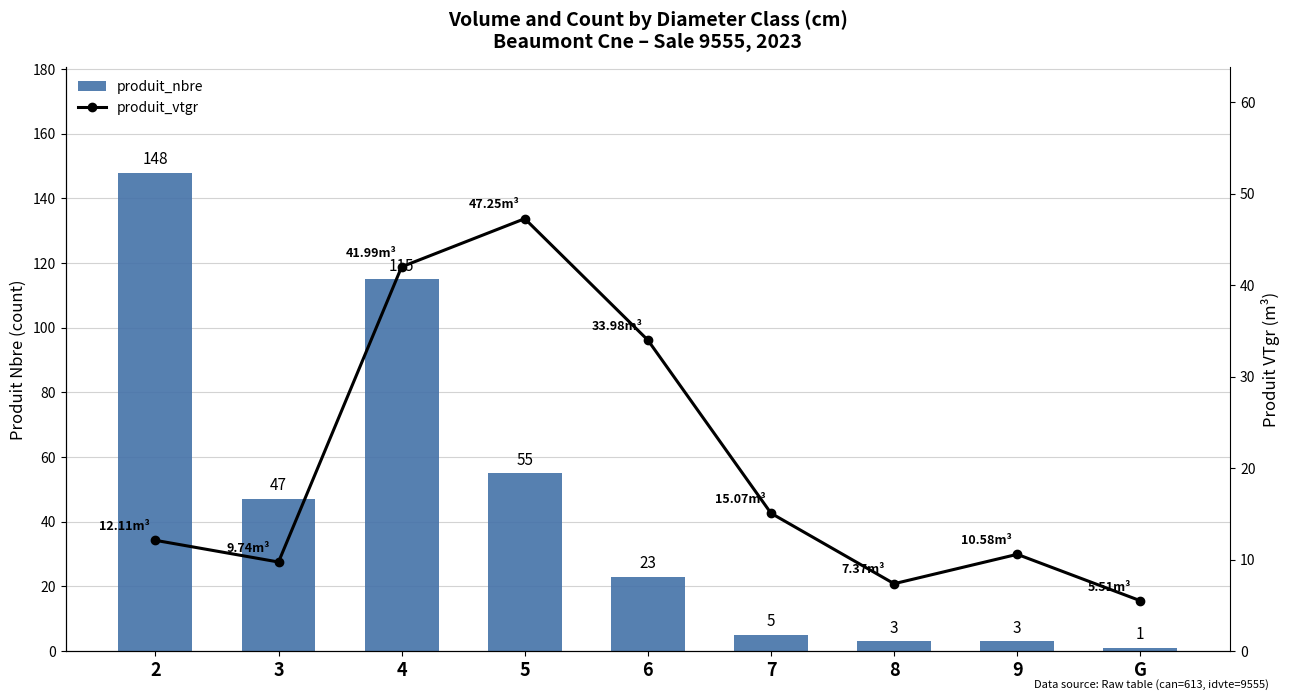

What is the difference between the produit_nbre values at 2 and 4?

33.0